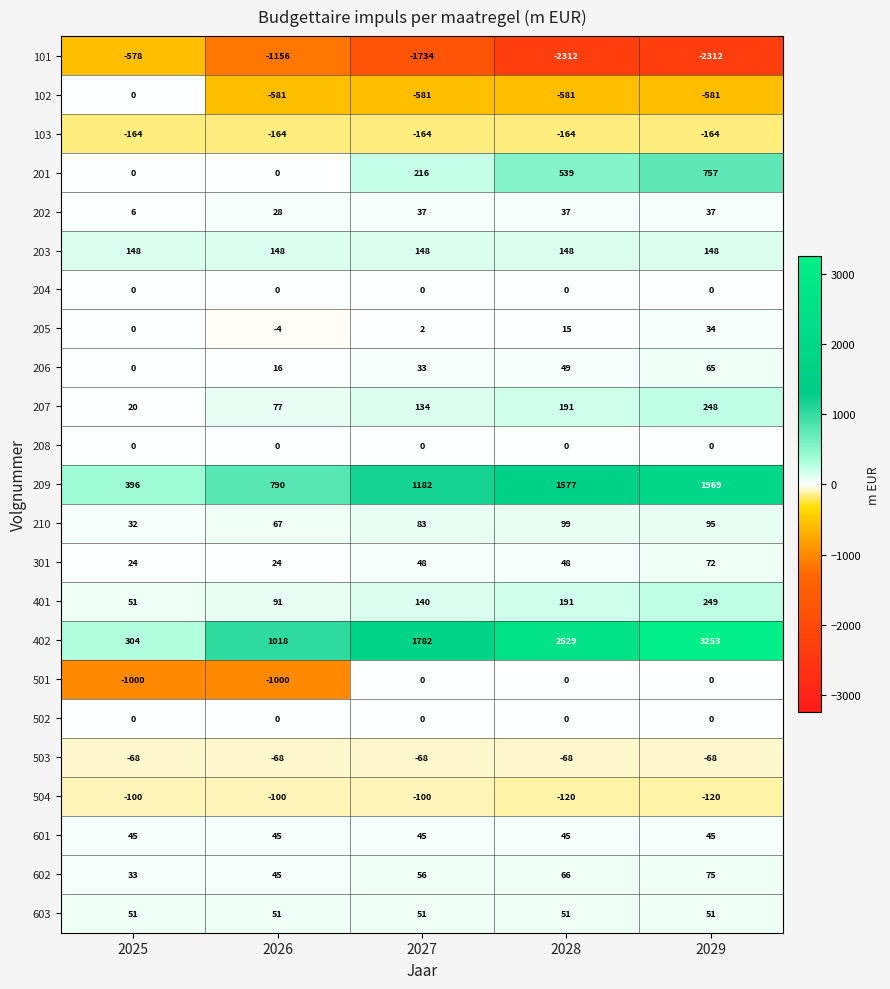

Is it true that 201 equals 794 at 2028?

False